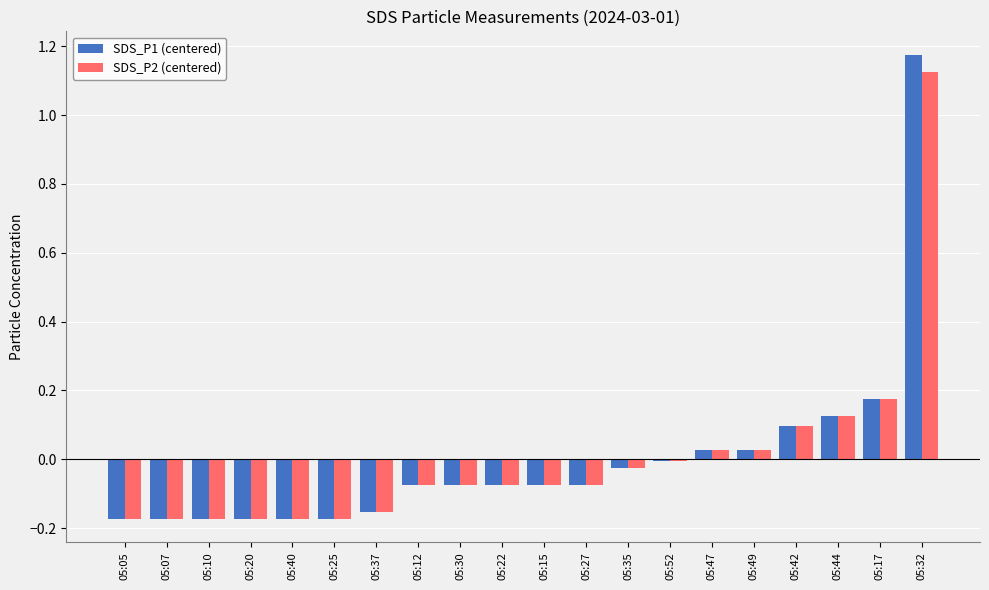

The value of SDS_P1 (centered) at 05:20 is -0.1. True or false?

False